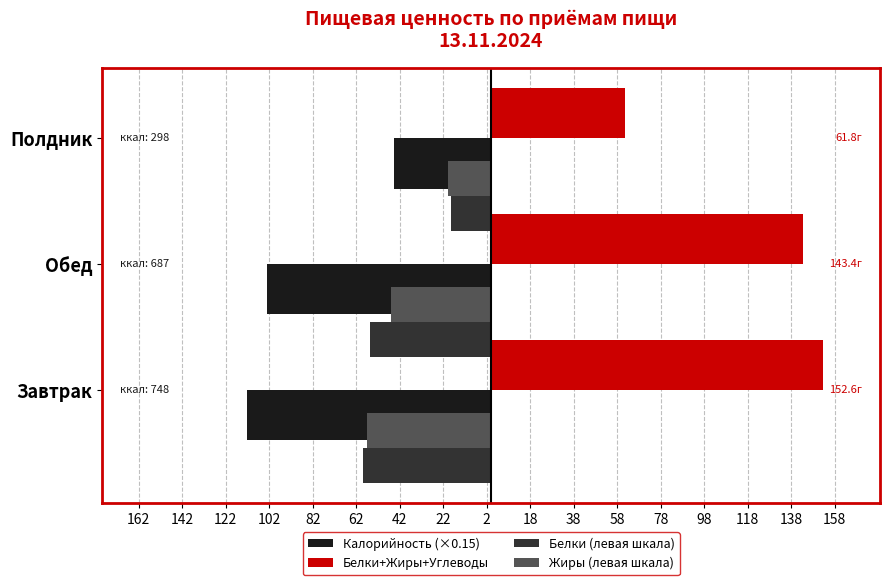

Rank the series by their maximum value, from lowest to highest.

Калорийность (×0.15), Жиры (левая шкала), Белки (левая шкала), Белки+Жиры+Углеводы